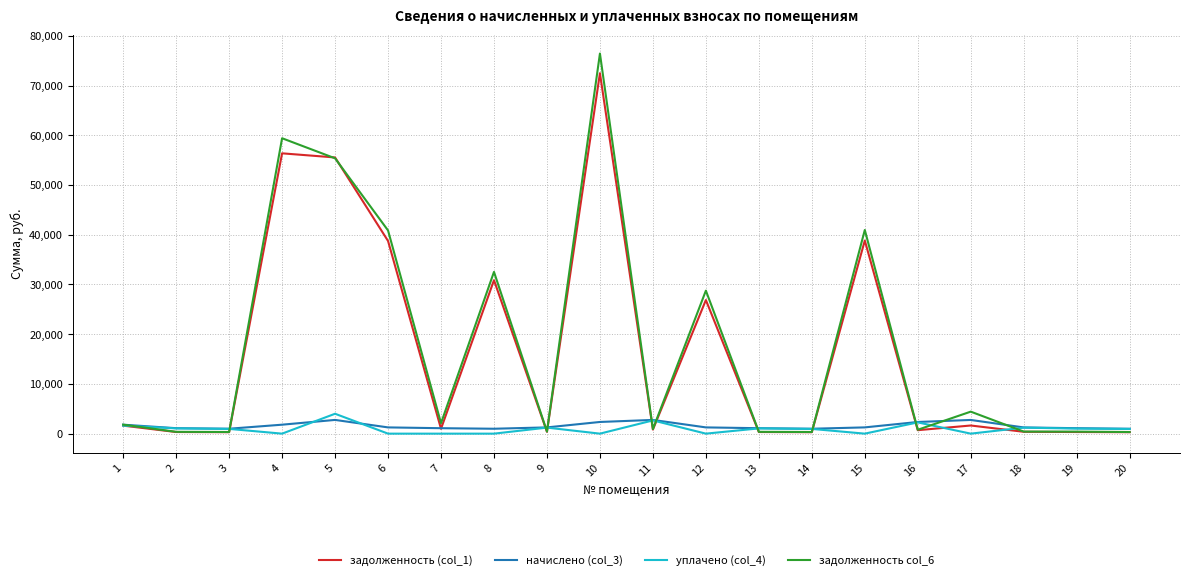

At which category is the sum across all series the highest?

10